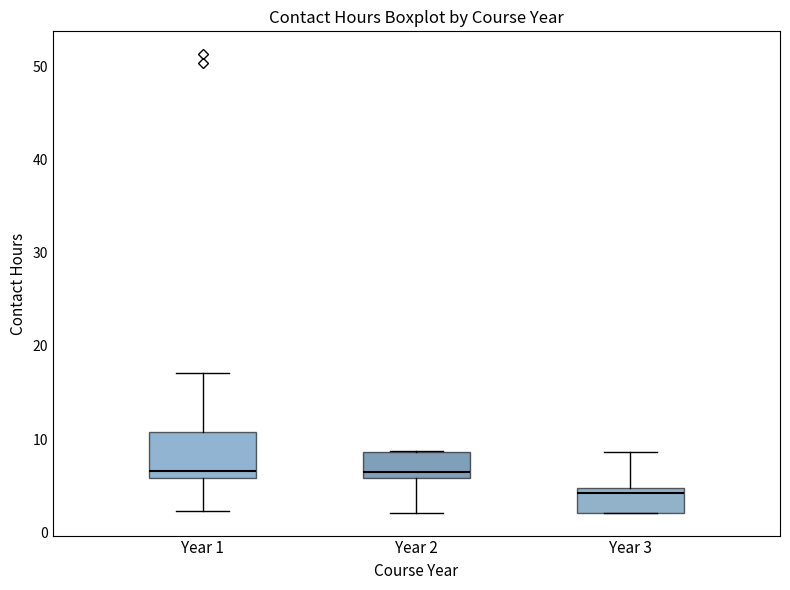

Which box is the tallest, from its lower edge to its upper edge?

Year 1